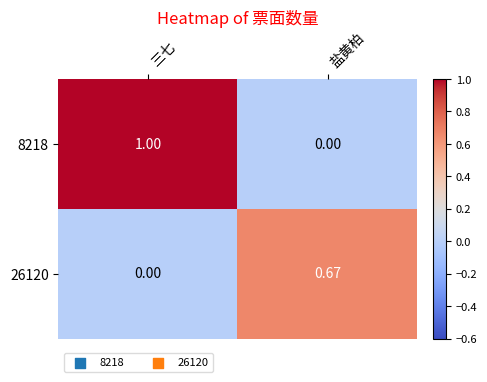

Count the number of data series in this chart.

2